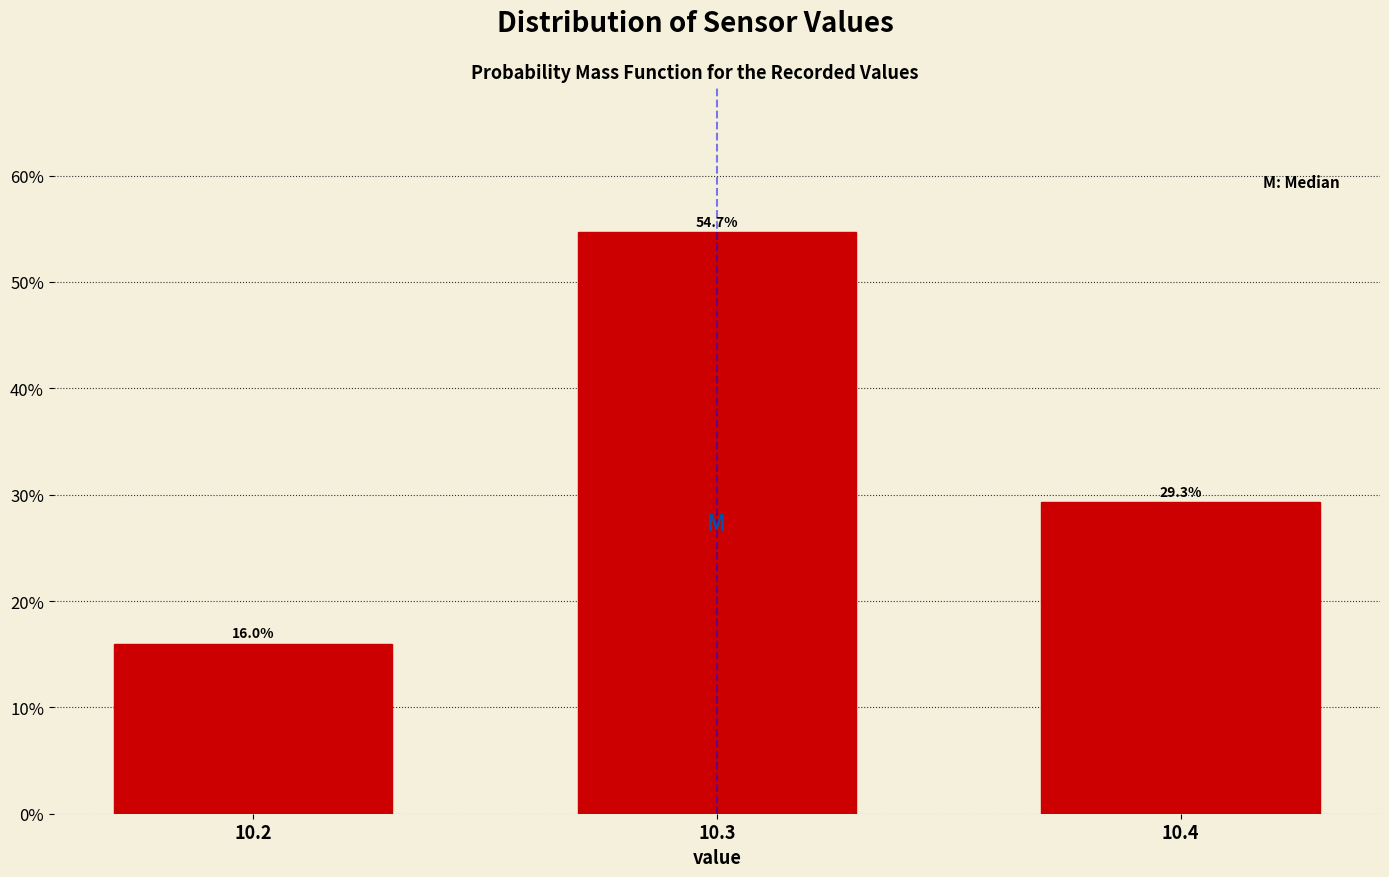

Reading right to left, list all the values displayed in this chart.

10.4=29.3	10.3=54.7	10.2=16.0